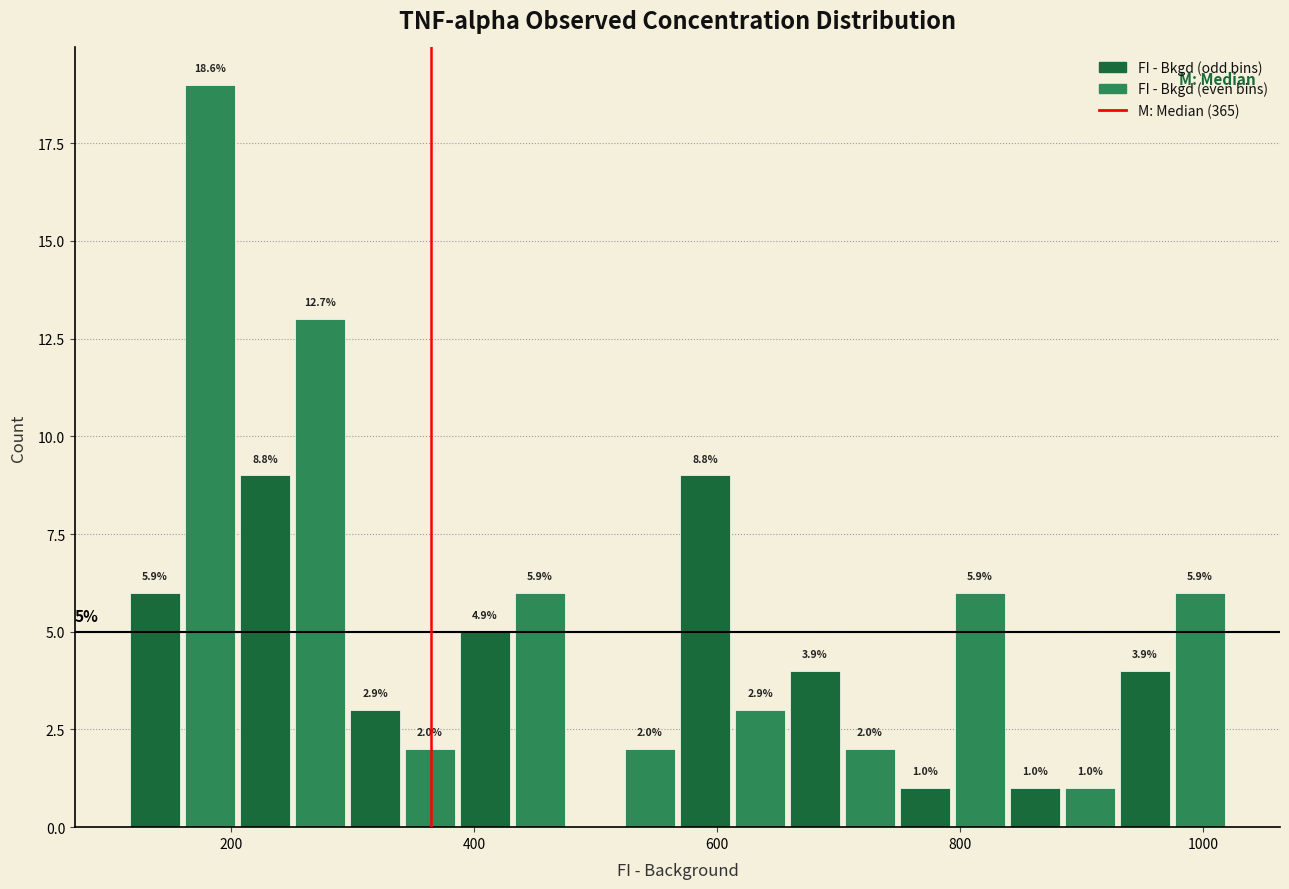

Around what value on the x-axis is the tallest bar? Give the approximate position of its centre, as read against the axis.

180